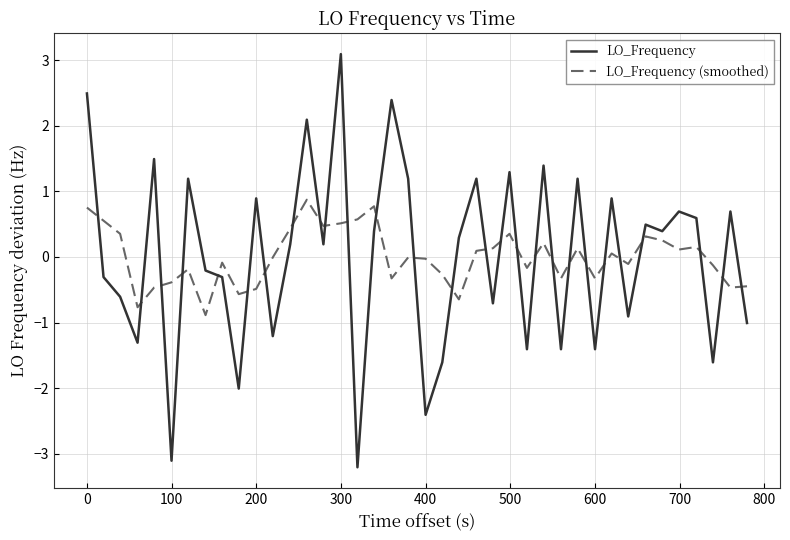

Rank the series by their maximum value, from lowest to highest.

LO_Frequency (smoothed), LO_Frequency